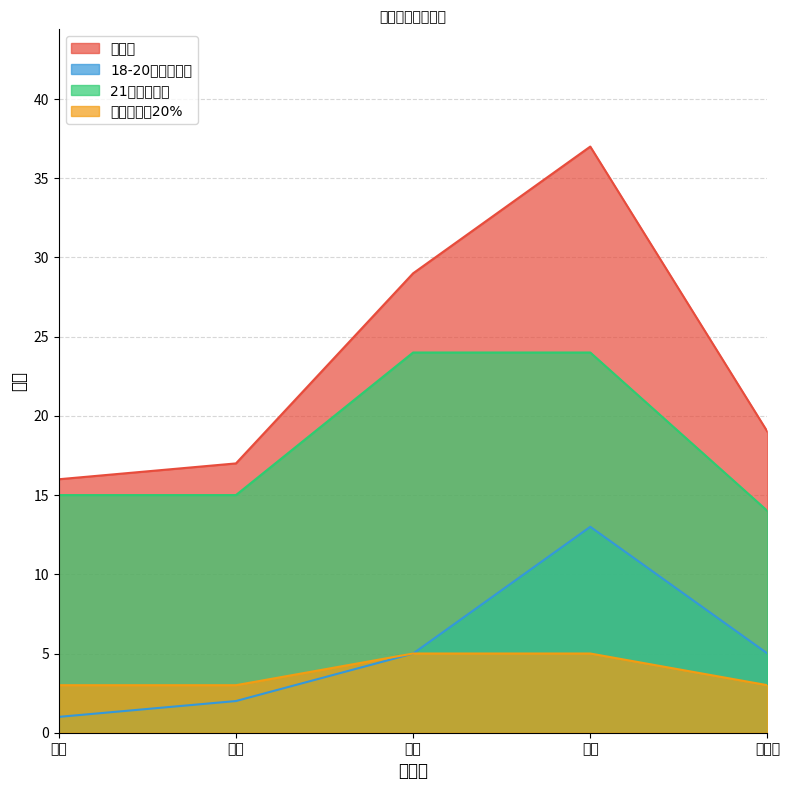

True or false: 总人数 and 18-20级博士人数 intersect in this chart.

False